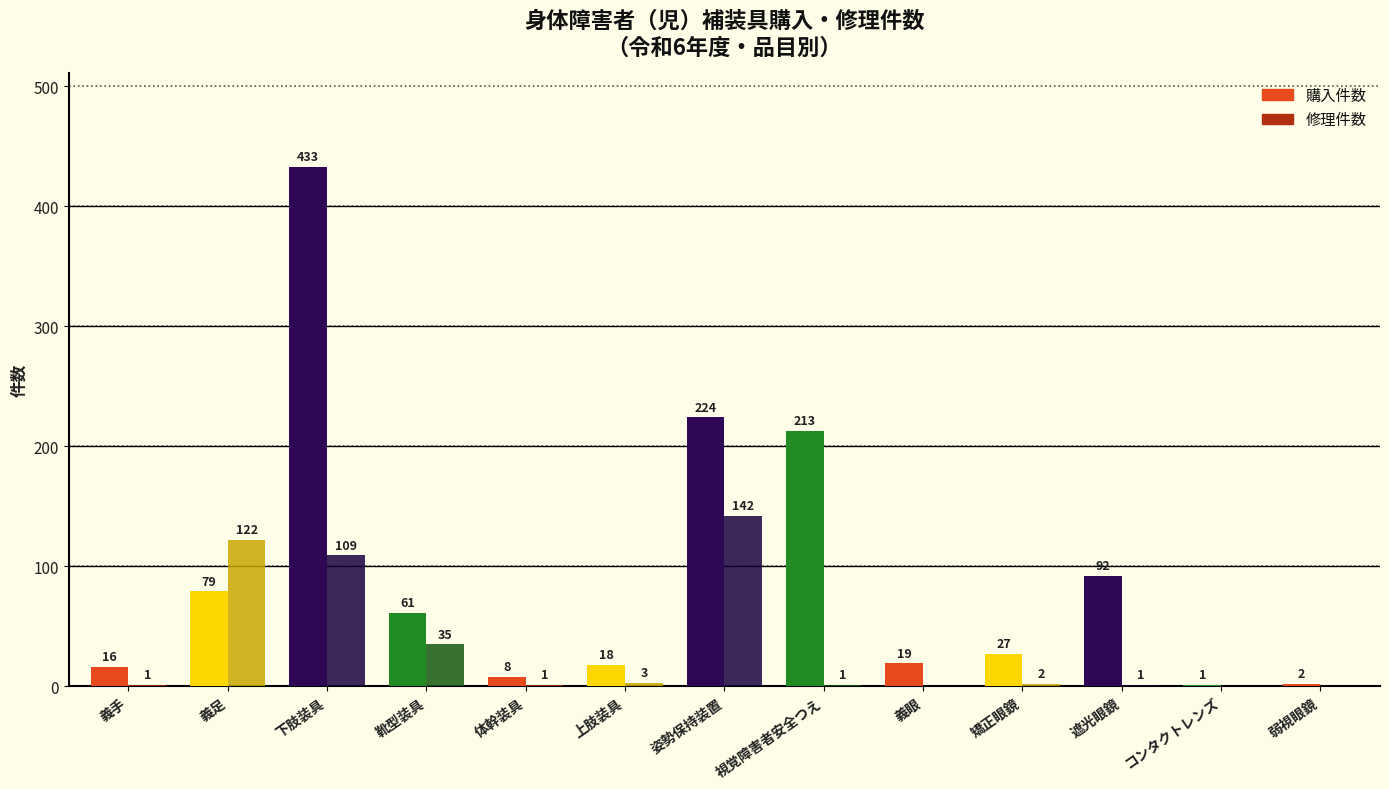

How many groups of bars are there?

13